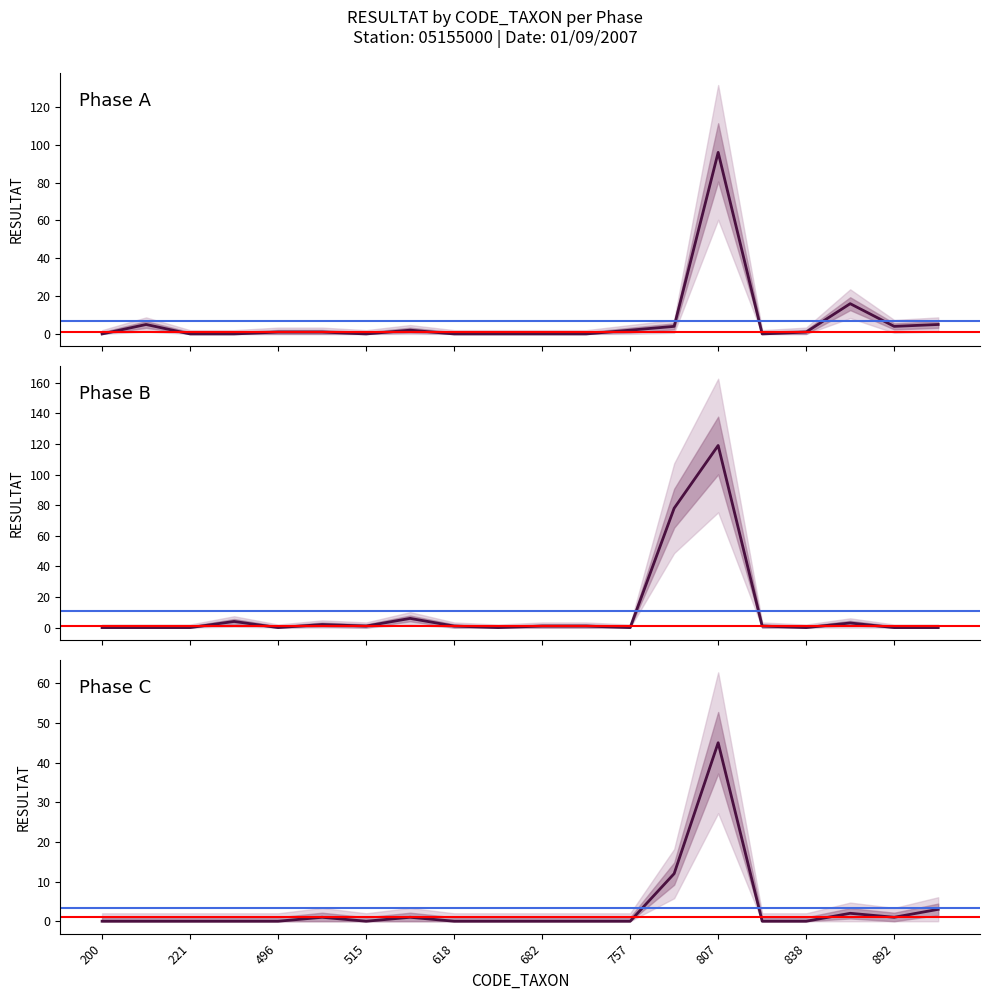

What are all the series names shown in the legend?

Phase A, Phase B, Phase C